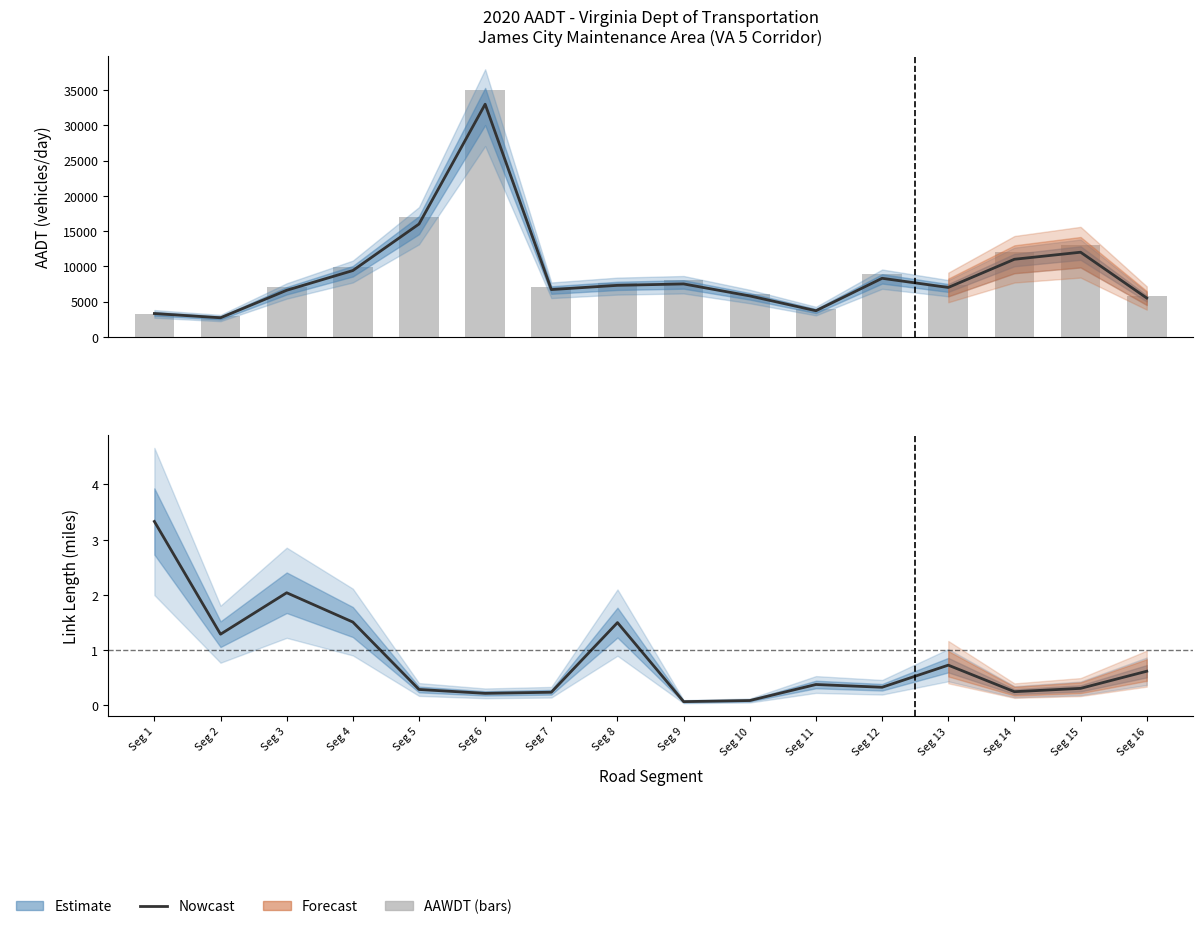

How many data points in AADT (Estimate) are above 7300?

7